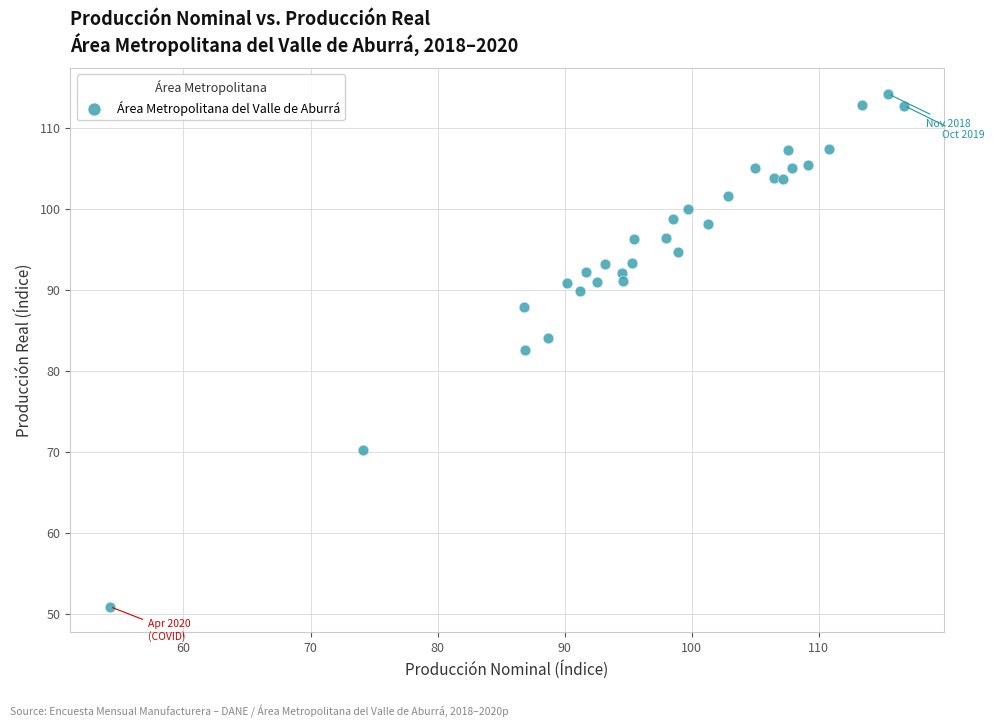

What is the range of Y values (max minus min)?

63.3